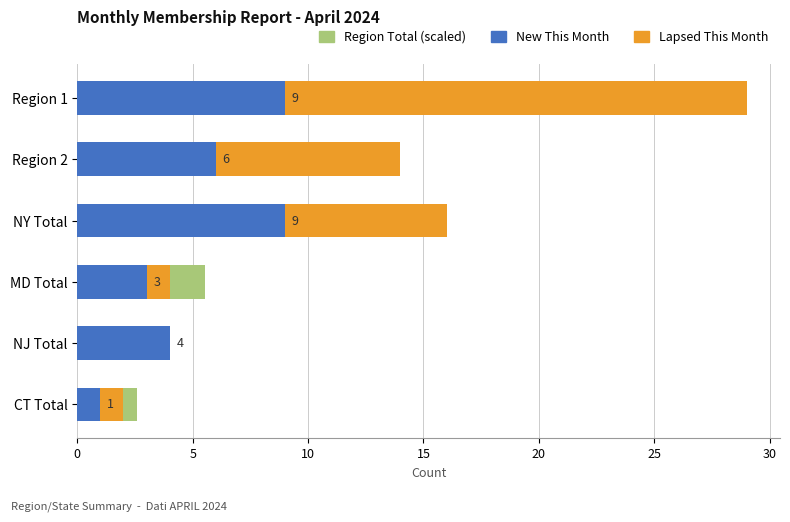

The value of Region Total (scaled) at CT Total is 3.9. True or false?

False